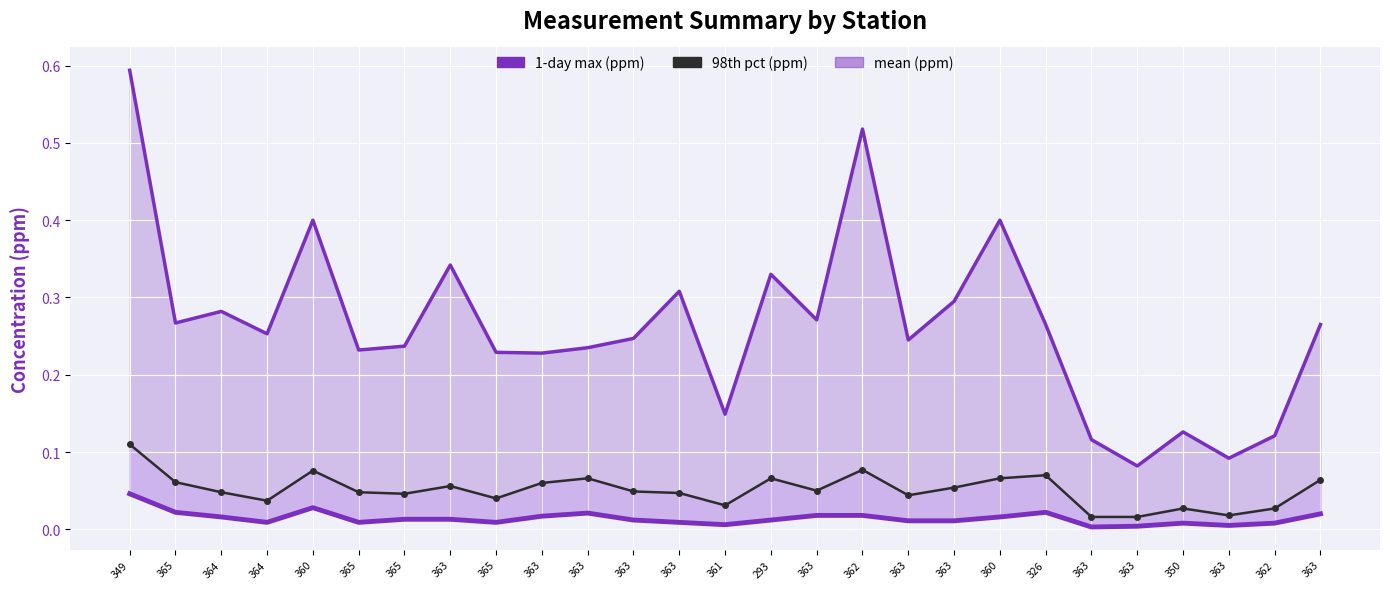

What is the greatest value displayed?

0.6